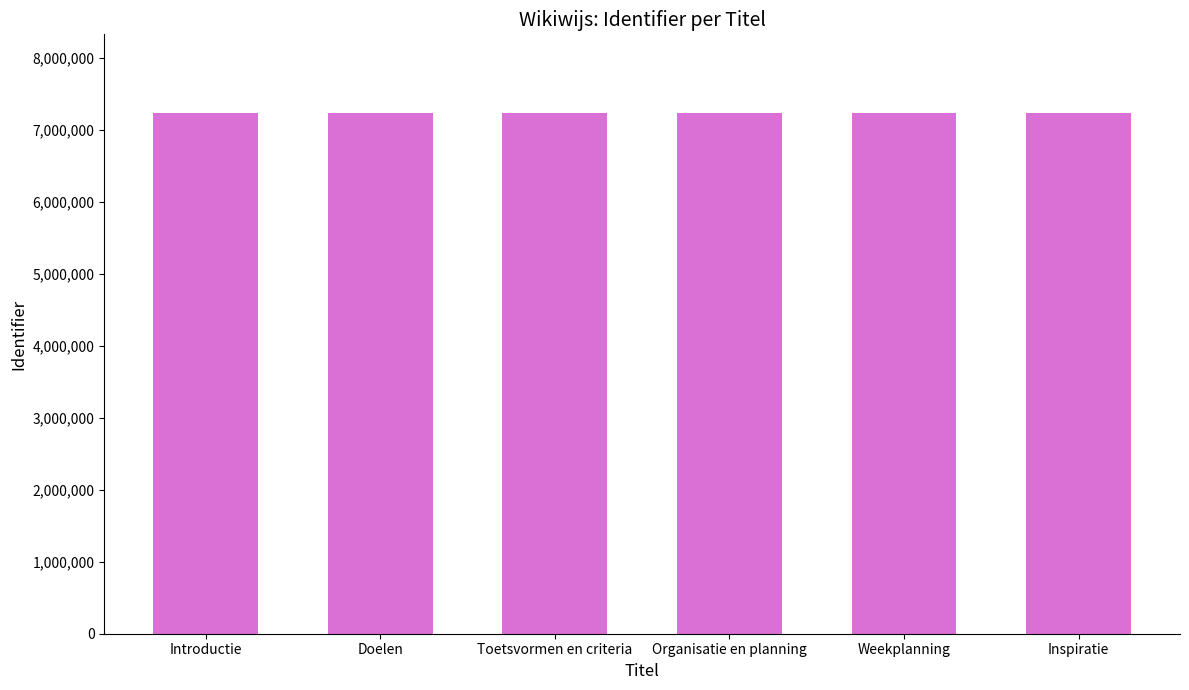

What is the label of the 4th bar from the right?

Toetsvormen en criteria